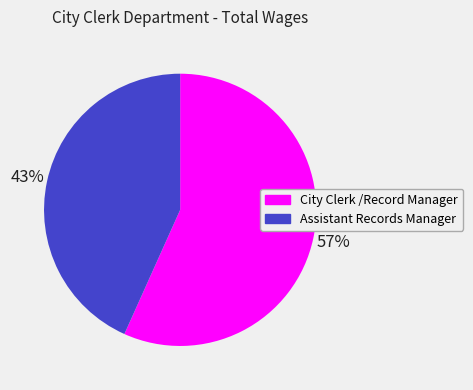

Do Assistant Records Manager and City Clerk /Record Manager together represent more than half of the pie?

Yes